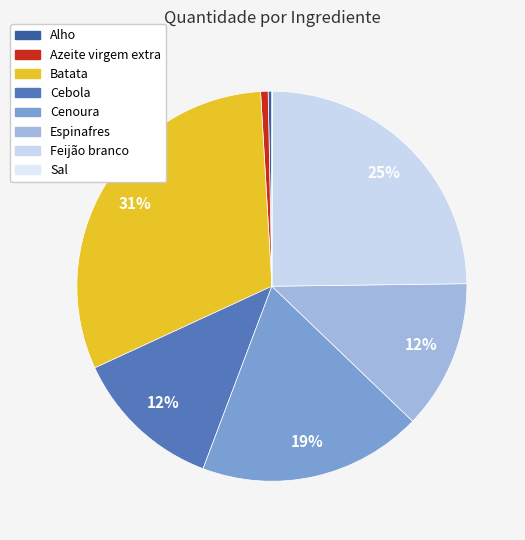

To the nearest percent, what percentage of the pie is Feijão branco?

25%